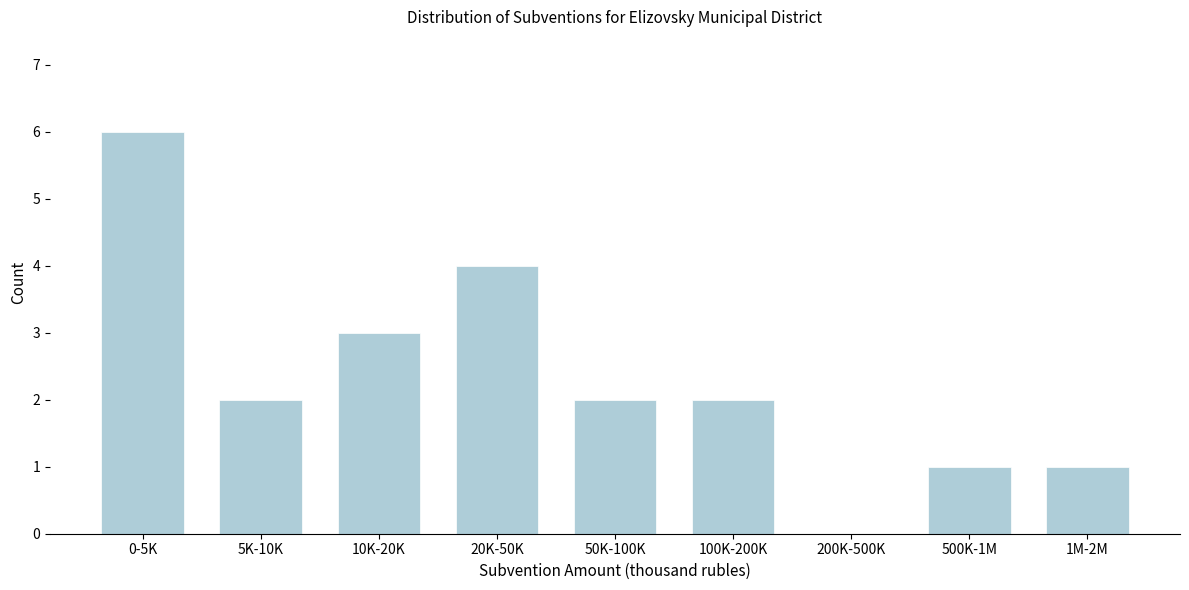

Reading left to right, what are all the values shown in this chart?

0-5K=6	5K-10K=2	10K-20K=3	20K-50K=4	50K-100K=2	100K-200K=2	200K-500K=0	500K-1M=1	1M-2M=1